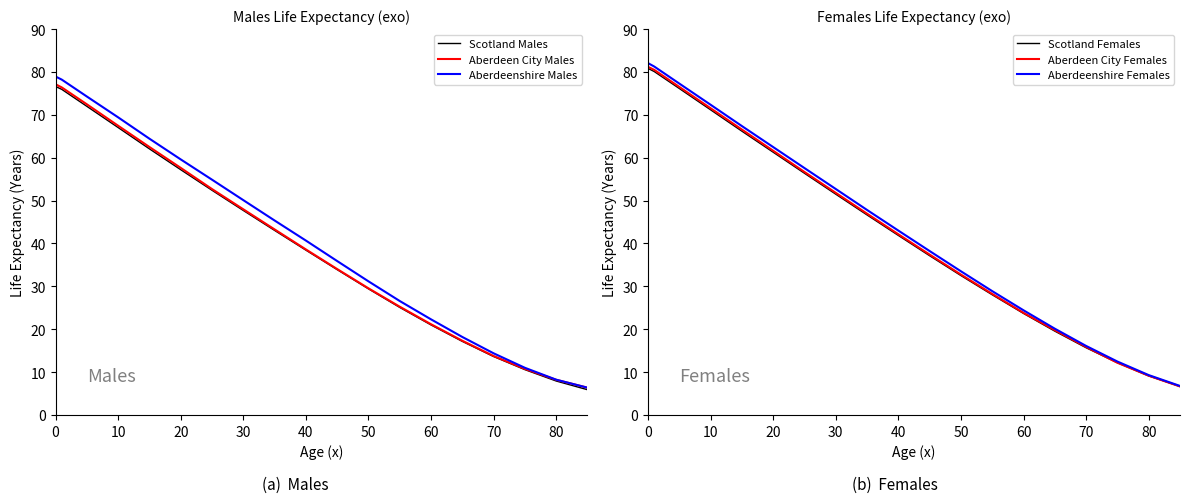

Is it true that Aberdeenshire Males equals 17.6 at 16?

False